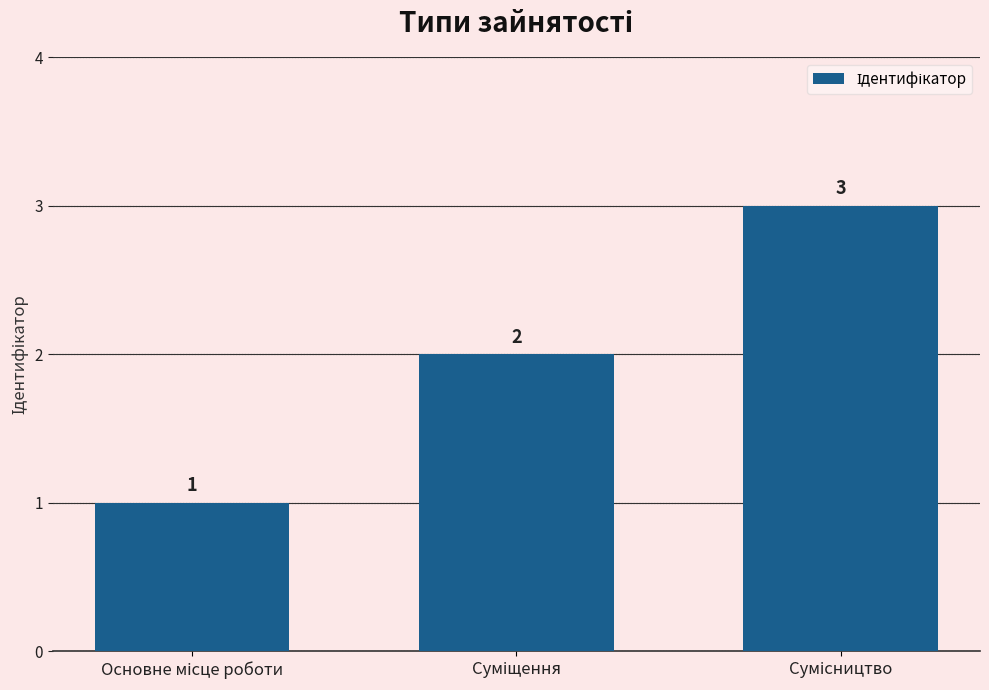

What is the greatest value displayed?

3